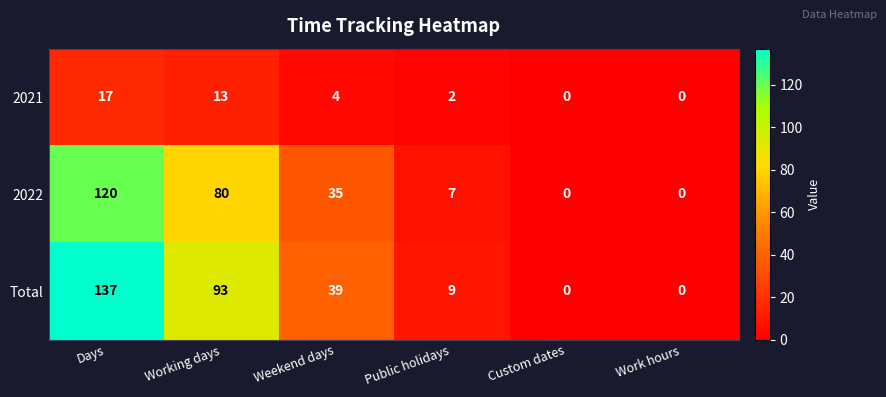

Between Working days and Public holidays, which series saw the biggest shift?

Total